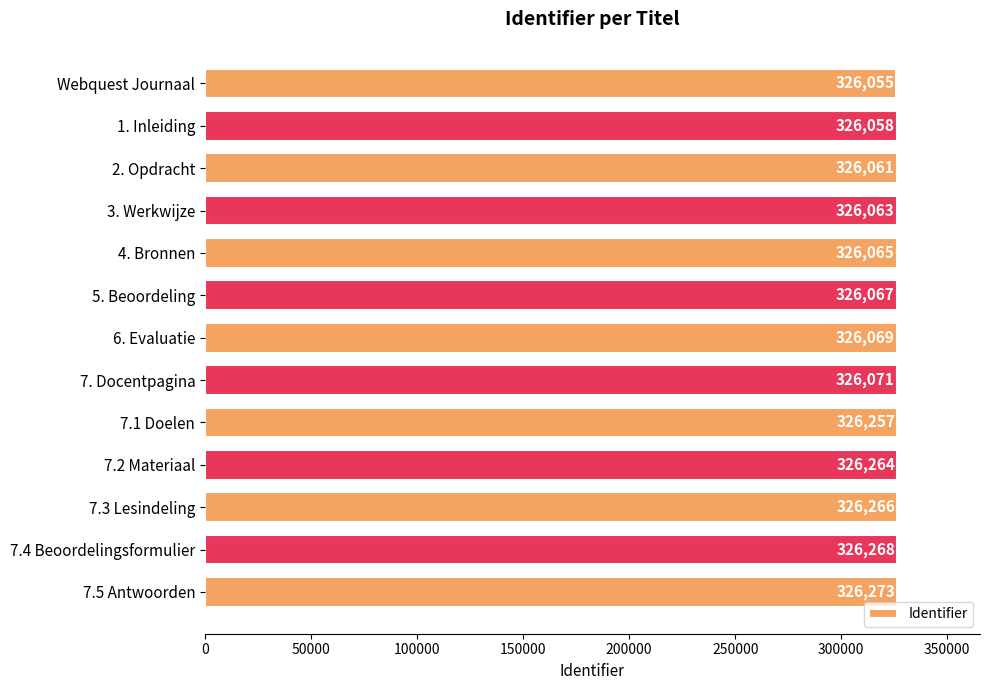

Rank the categories by value from lowest to highest.

Webquest Journaal, 1. Inleiding, 2. Opdracht, 3. Werkwijze, 4. Bronnen, 5. Beoordeling, 6. Evaluatie, 7. Docentpagina, 7.1 Doelen, 7.2 Materiaal, 7.3 Lesindeling, 7.4 Beoordelingsformulier, 7.5 Antwoorden